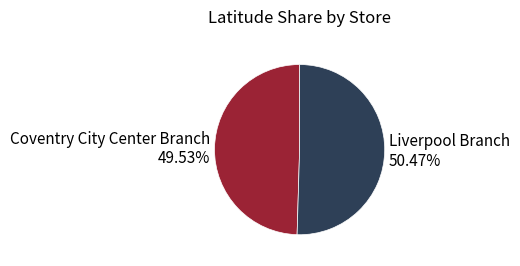

What is the largest slice in the pie chart?

Liverpool Branch